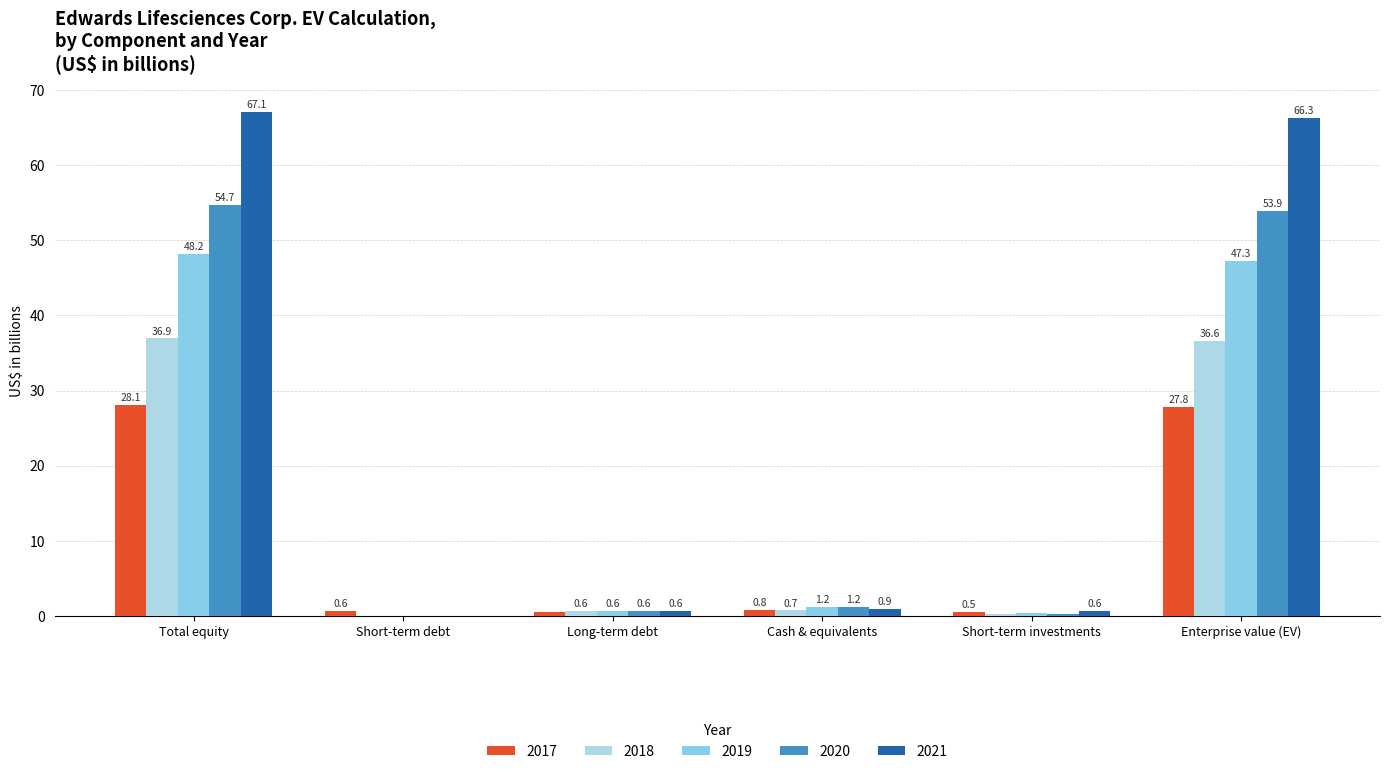

What position from the left is Cash & equivalents?

4